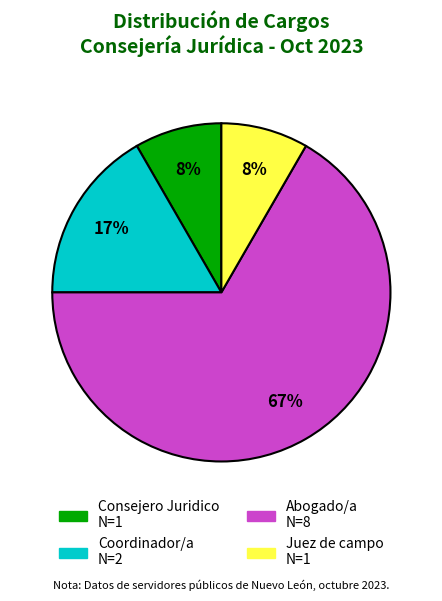

What percentage is the Consejero Juridico slice, to the nearest percent?

8%